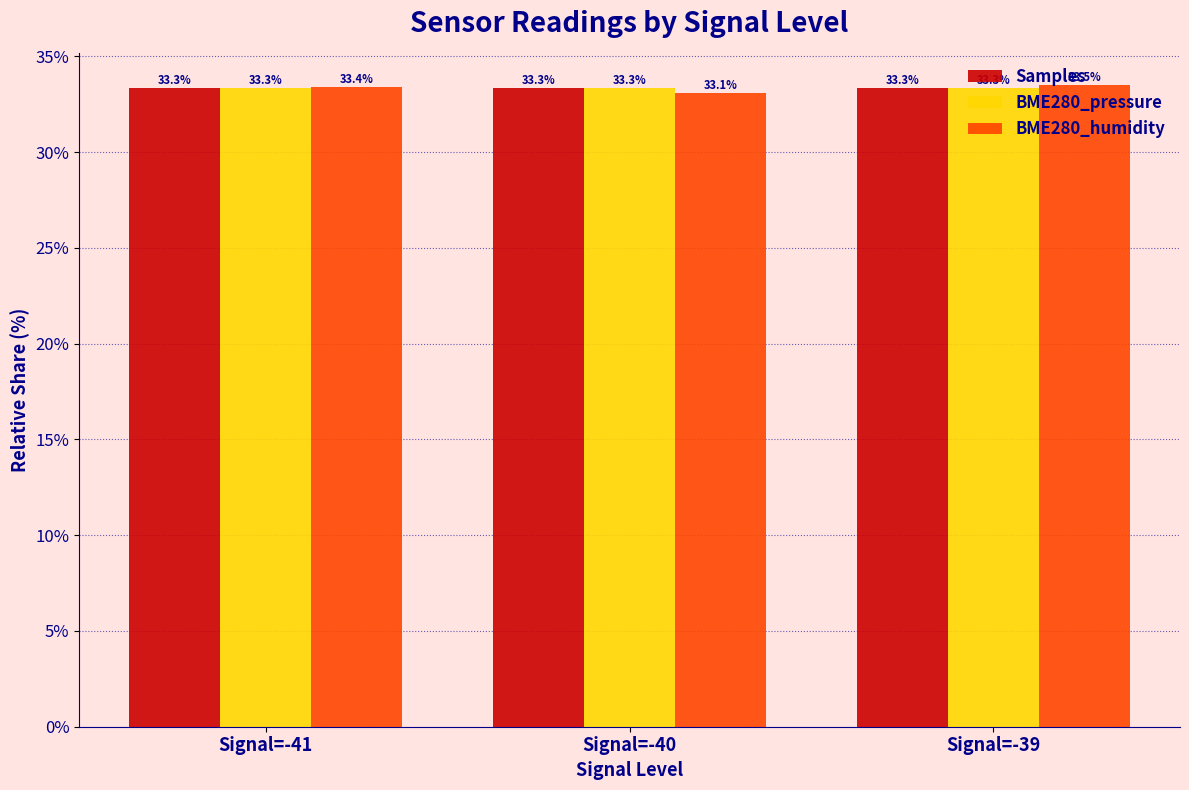

The Samples series shows 56.9 at Signal=-40. True or false?

False